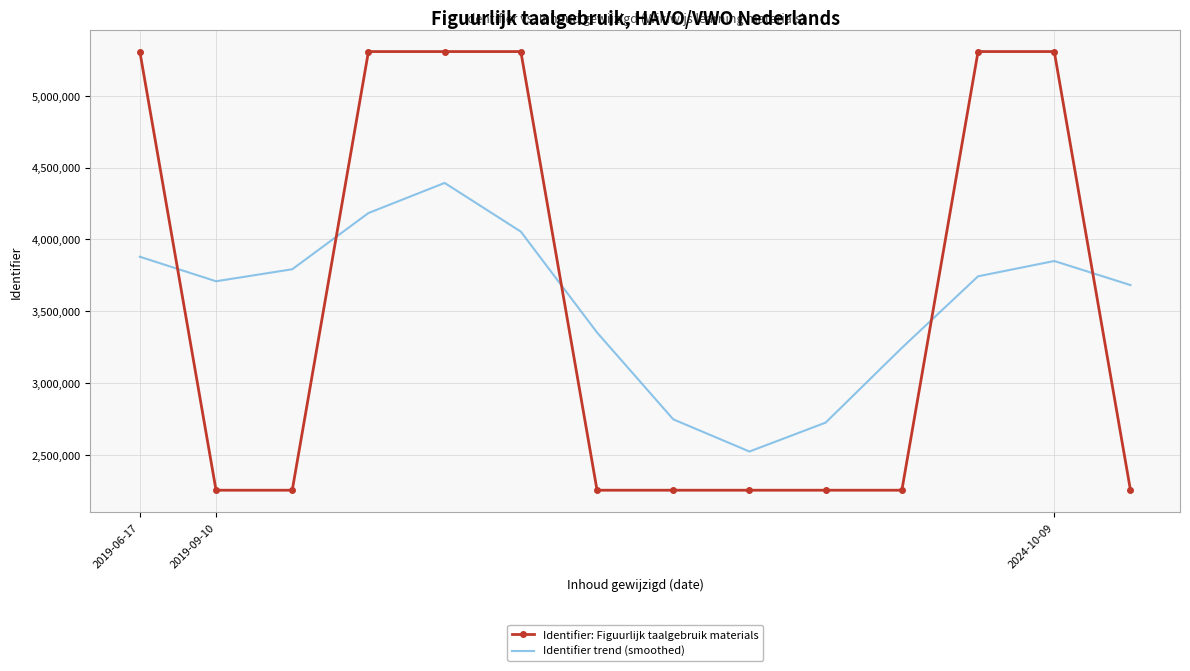

Rank the series by their maximum value, from highest to lowest.

Identifier: Figuurlijk taalgebruik materials, Identifier trend (smoothed)